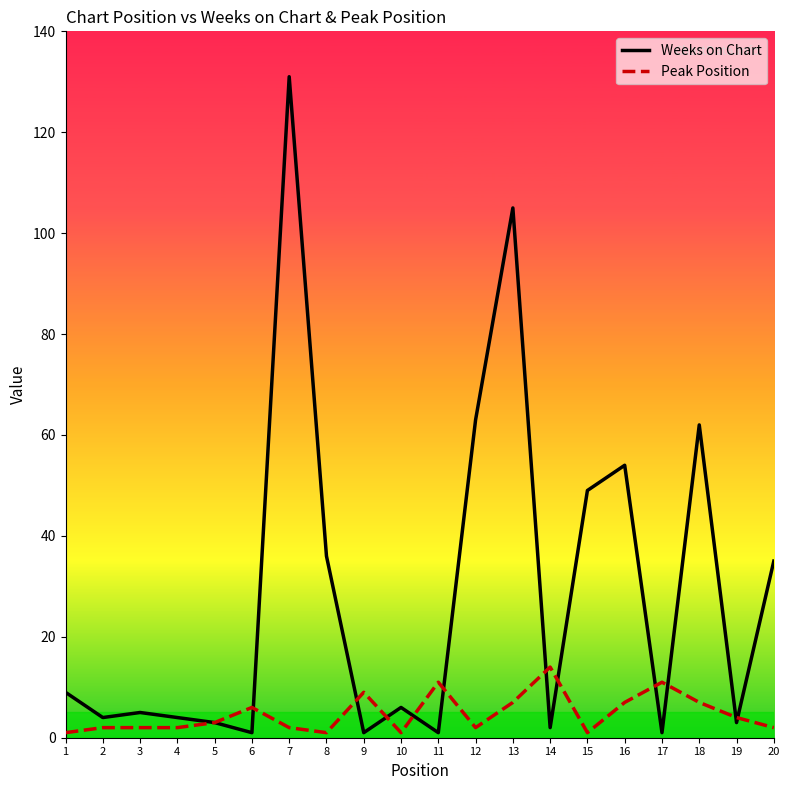

What is the maximum value for Weeks on Chart?

131